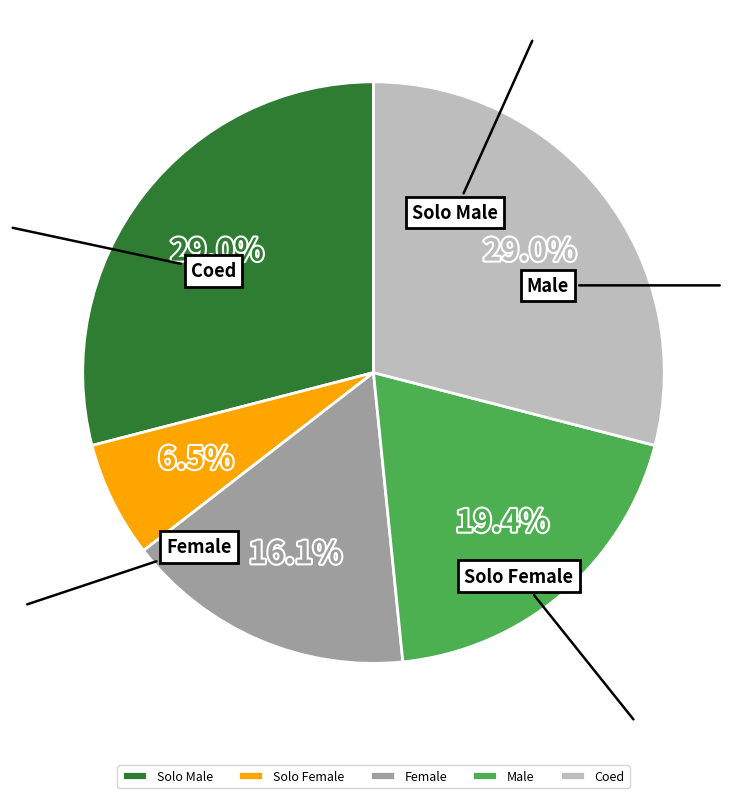

What percentage is NOT represented by Solo Female?

93.5%